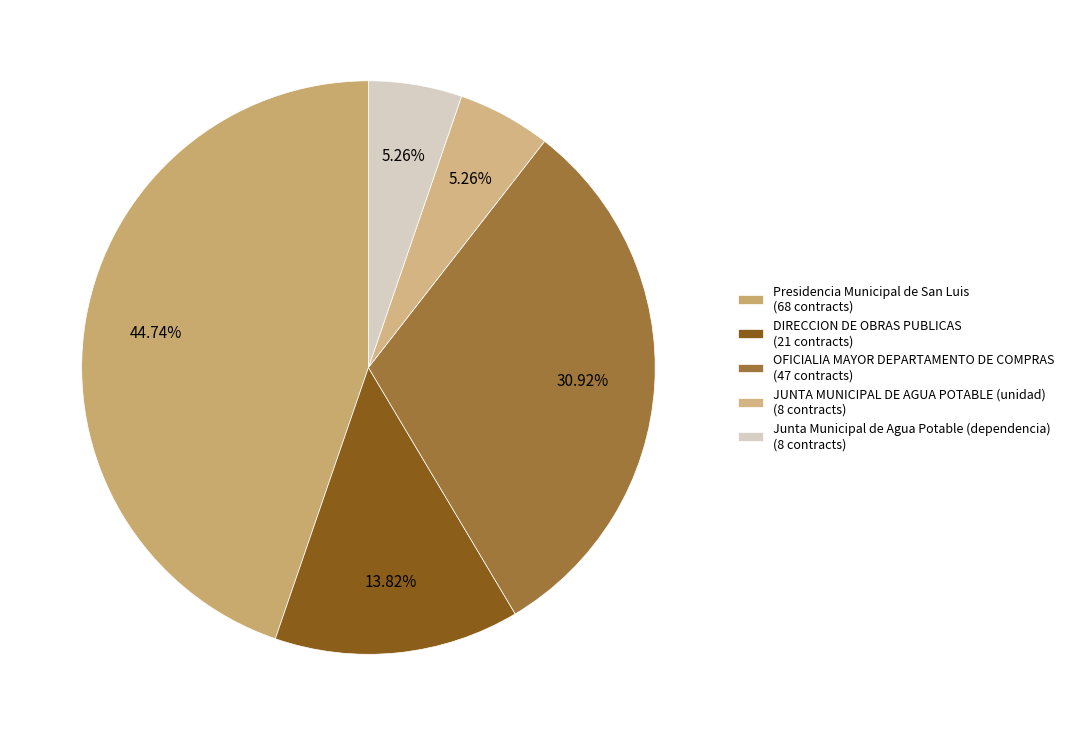

To the nearest percent, what is the difference between the largest and smallest slice percentages?

39%